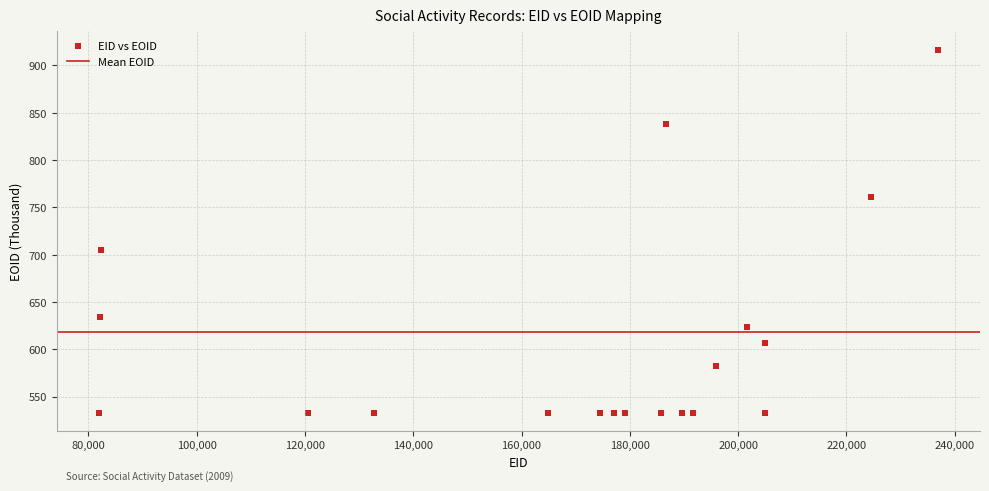

What Y value in the scatter plot is closest to 724?

705.0